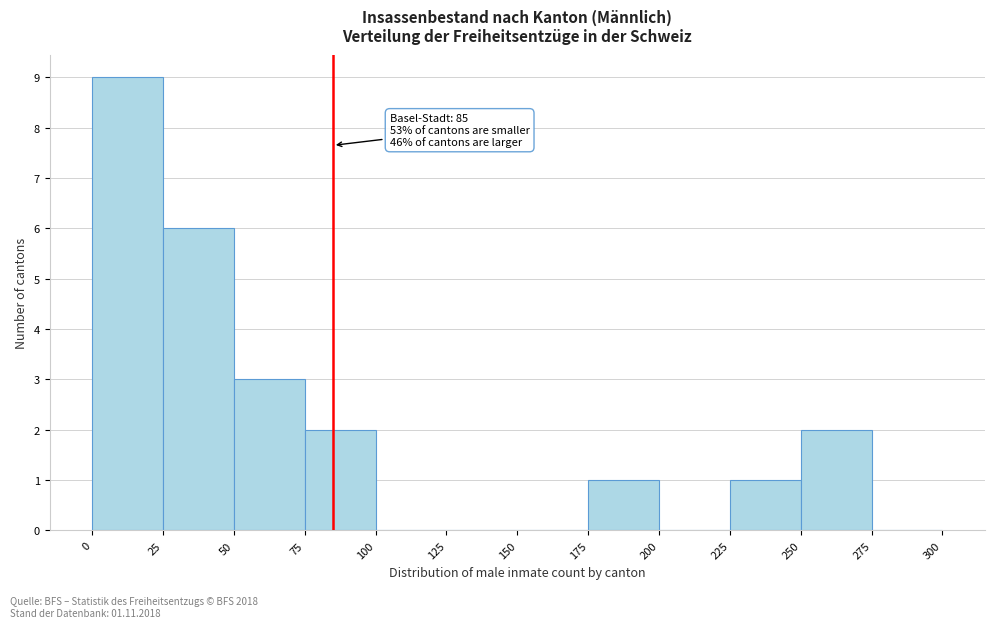

Over which range of the x-axis is the bar tallest?

0 to 25